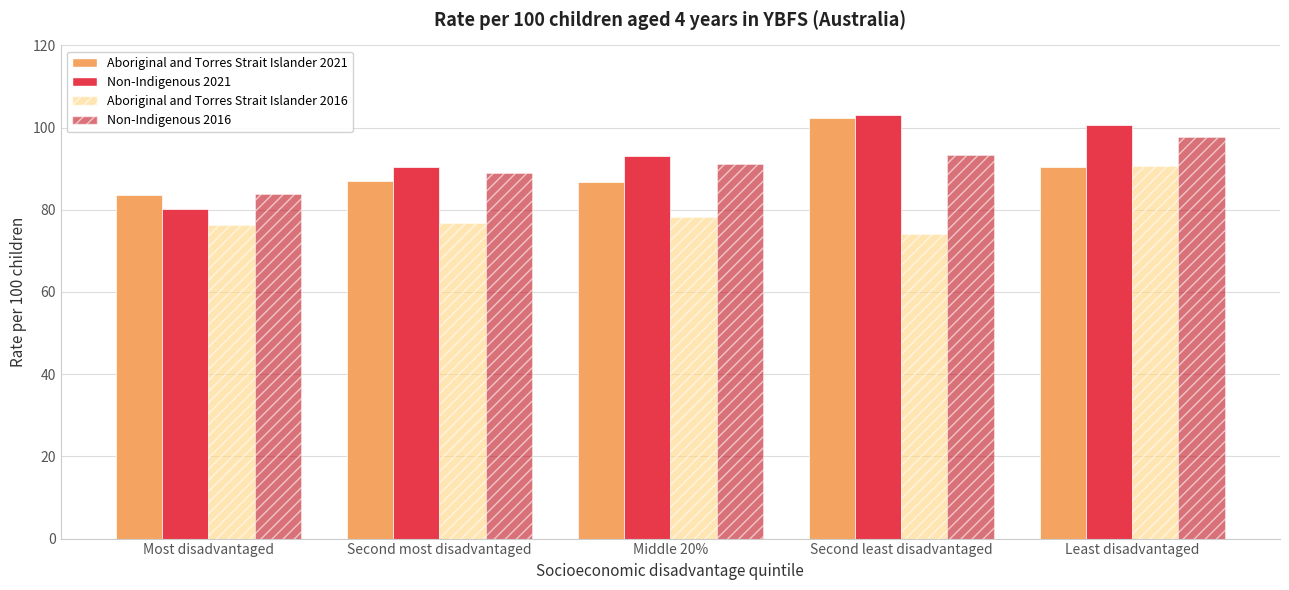

True or false: Aboriginal and Torres Strait Islander 2016 has a value of 74.1 at Second least disadvantaged.

True